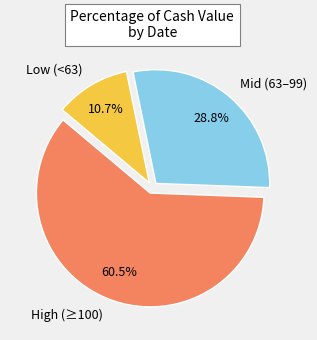

Is there a majority slice in this chart?

Yes